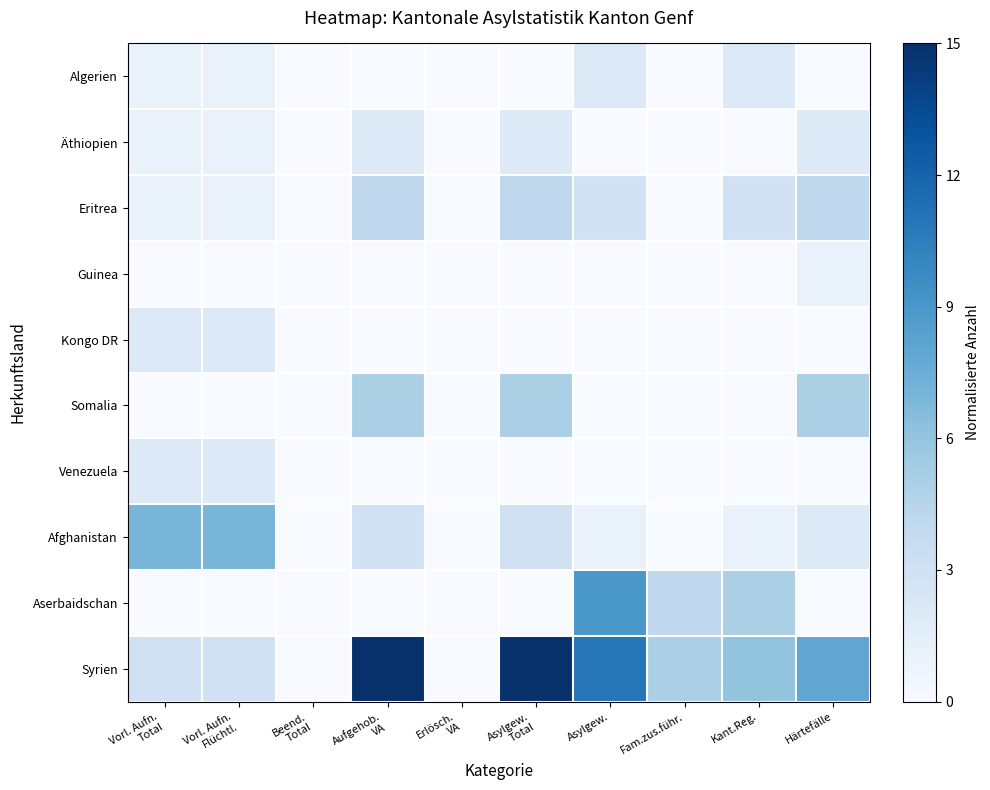

What is the total value across all series at Fam.zus.führ.?

0.6